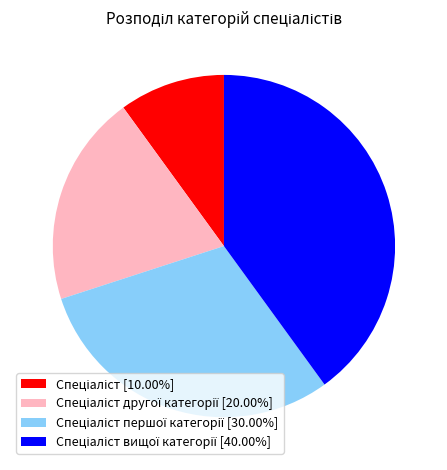

Is there a majority slice in this chart?

No